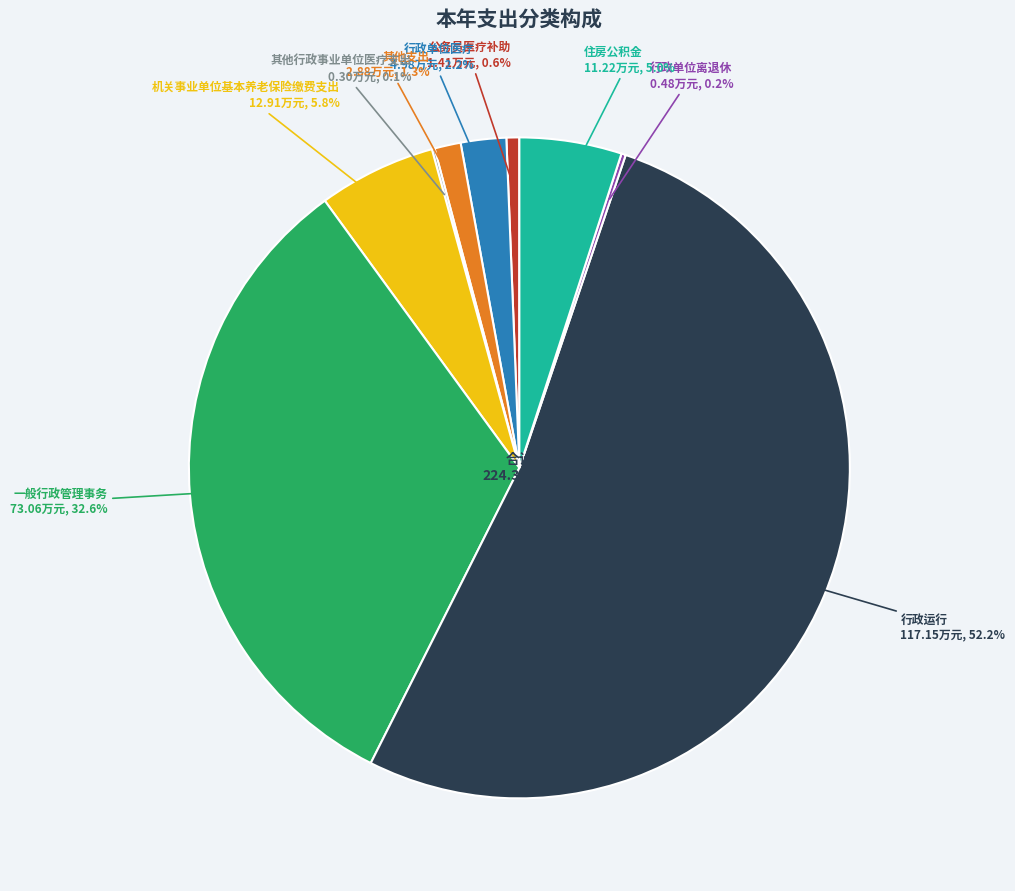

Does any single category account for the majority?

Yes